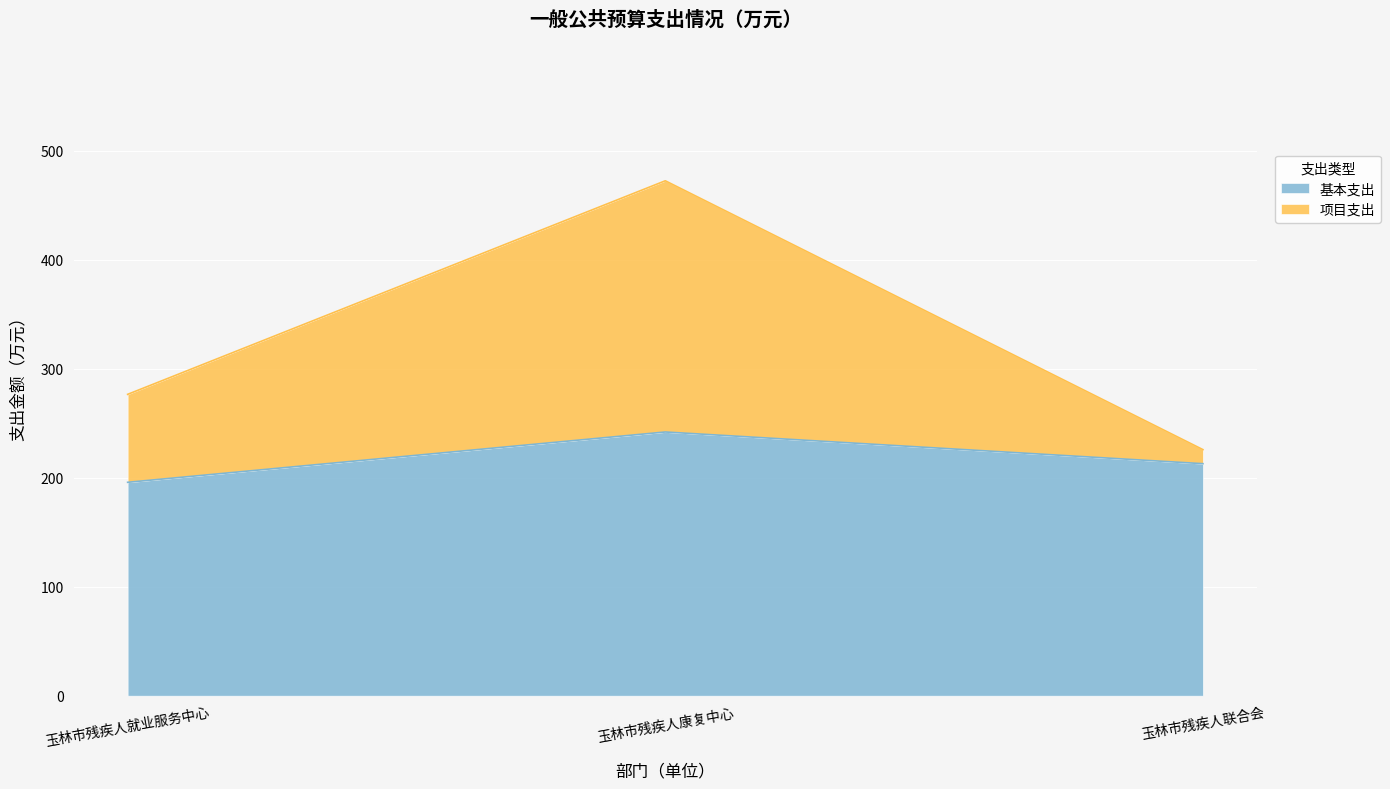

At which category does the chart reach its peak across all series?

玉林市残疾人康复中心